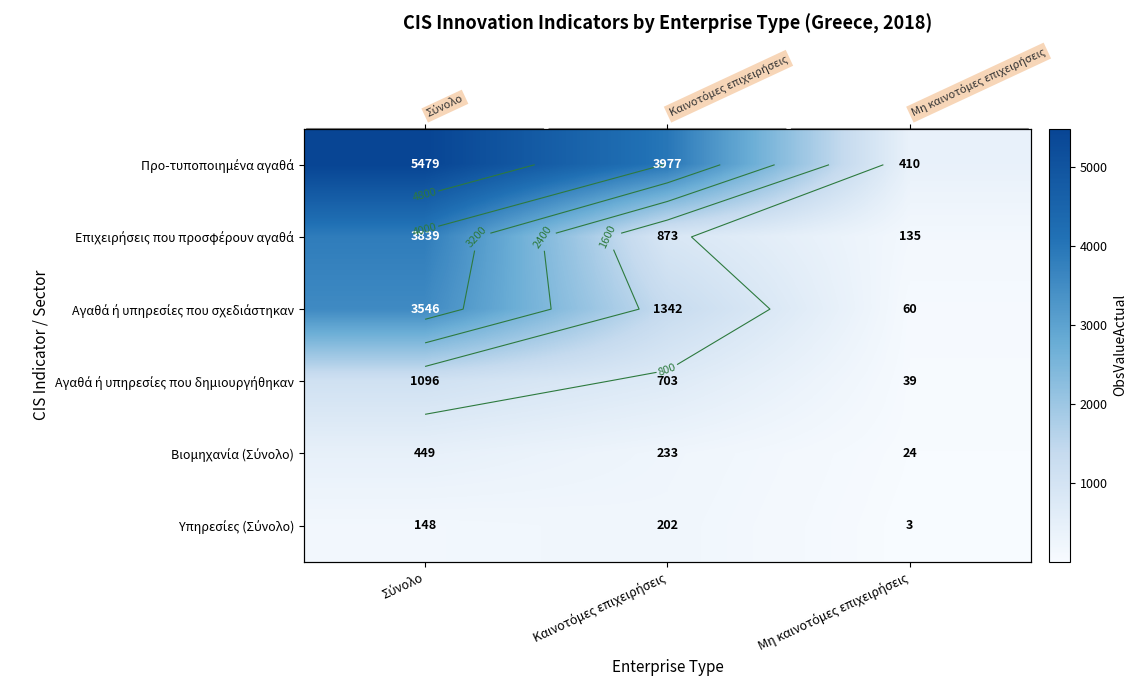

Where is Βιομηχανία (Σύνολο) nearest to the value 236?

Καινοτόμες επιχειρήσεις